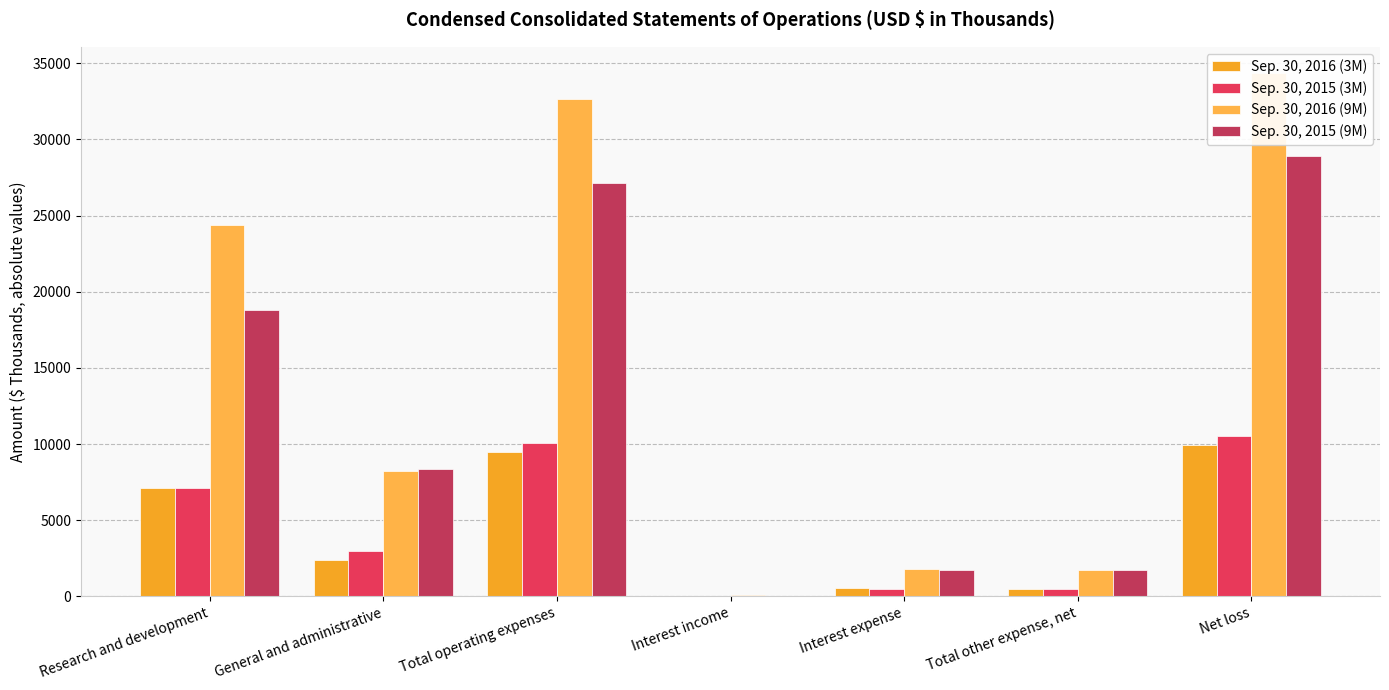

Which has a higher value, Net loss or Interest income?

Net loss